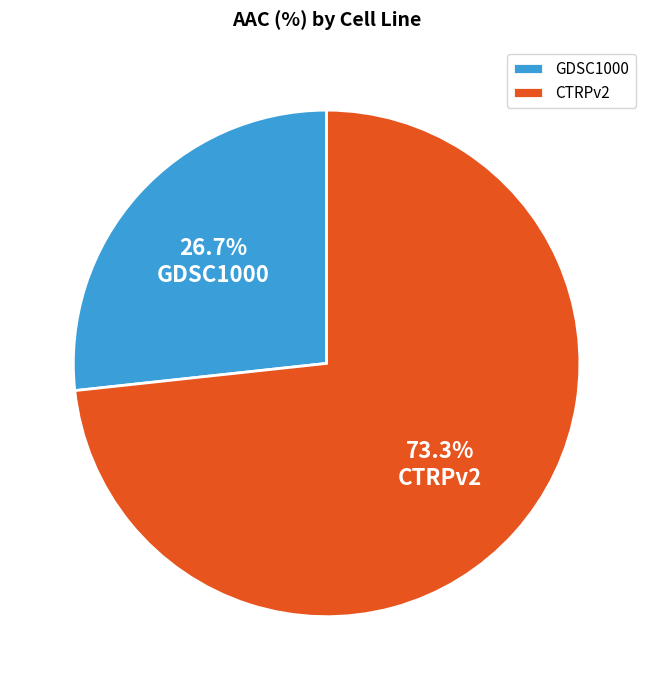

How many segments does this pie chart have?

2